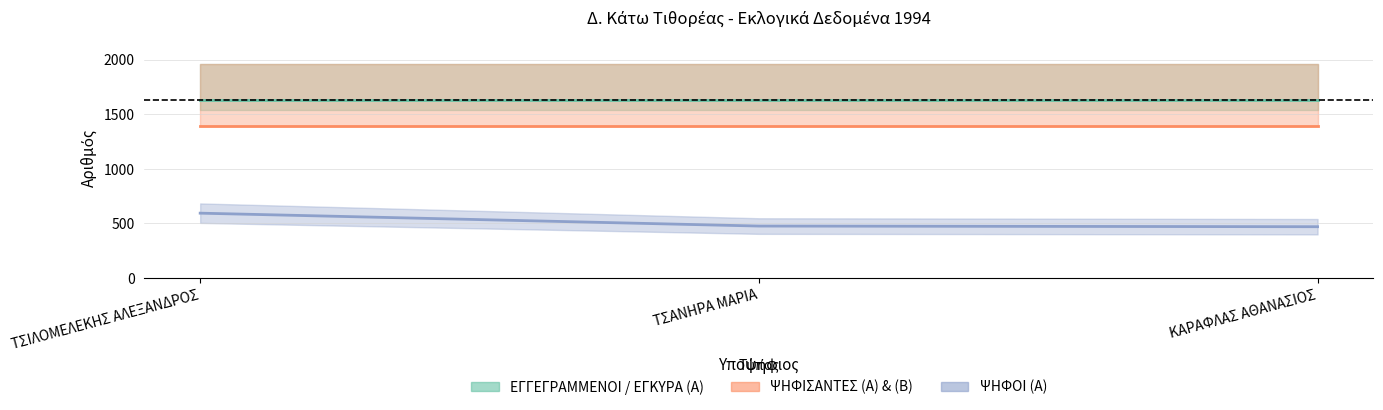

How many lines are shown in the chart?

3